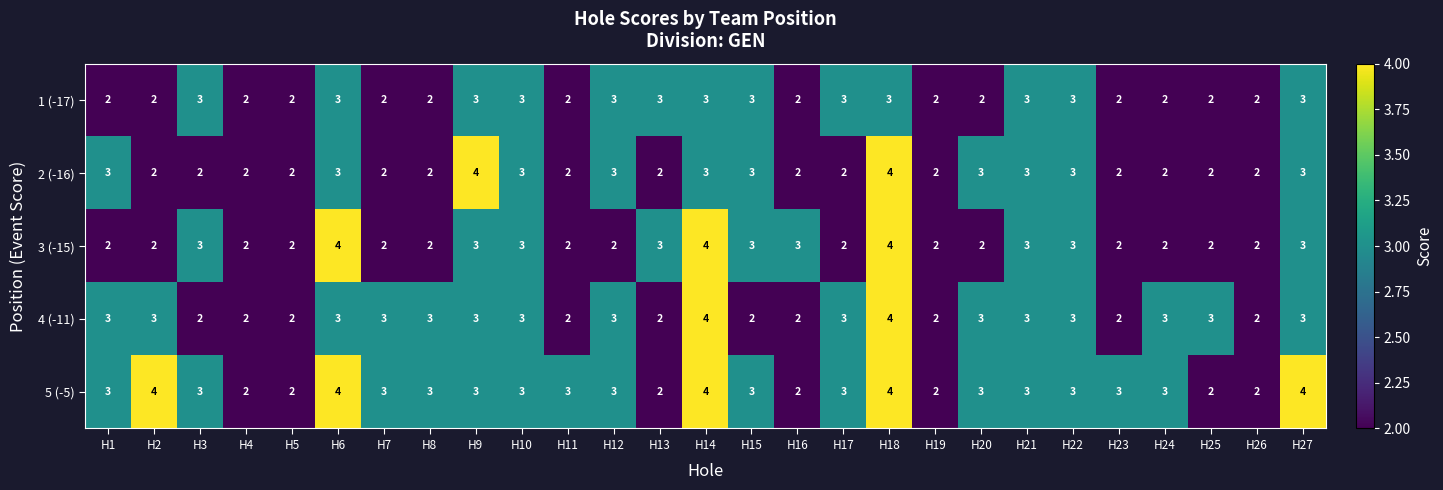

Which series changed the most between H16 and H27?

5 (-5)